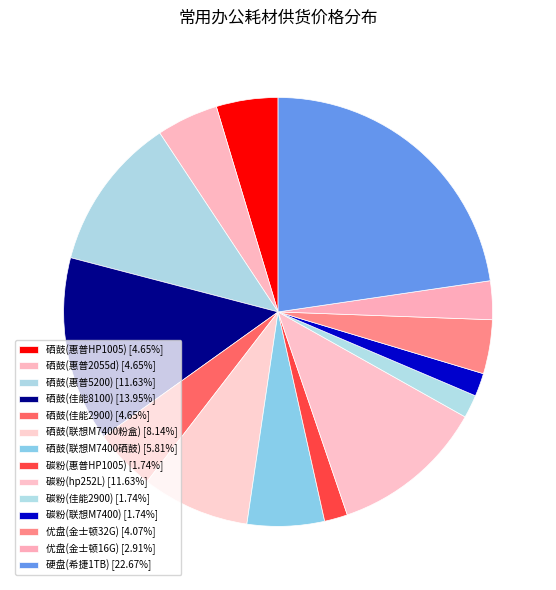

How many slices are in this pie chart?

14